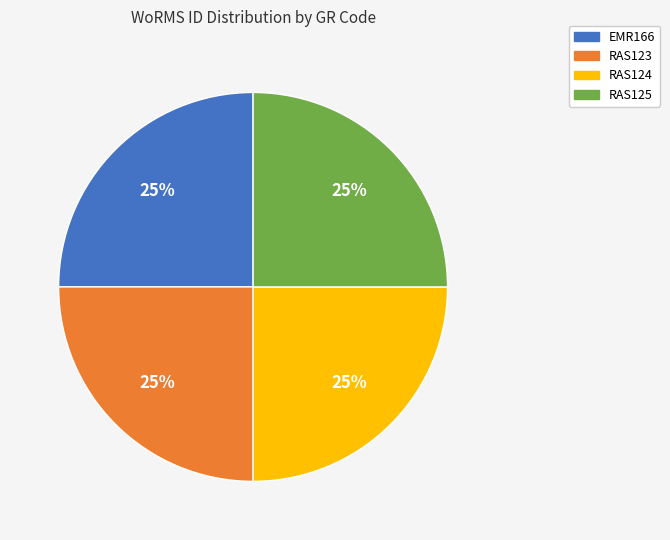

Approximately how many times larger is the value at RAS124 compared to RAS125?

1.0